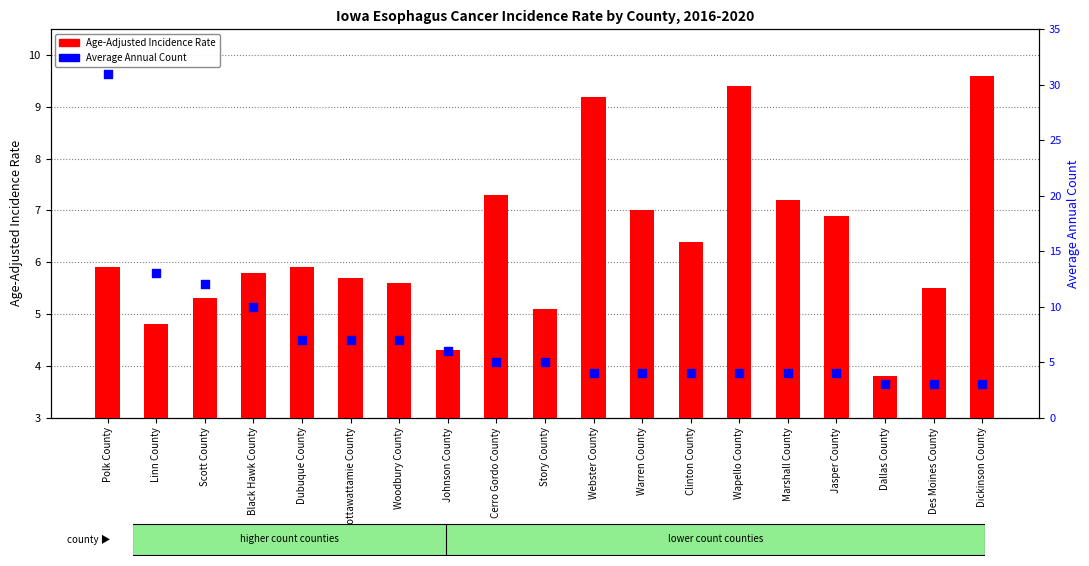

Is the value of Age-Adjusted Incidence Rate at Pottawattamie County greater than the value of Average Annual Count at Clinton County?

Yes